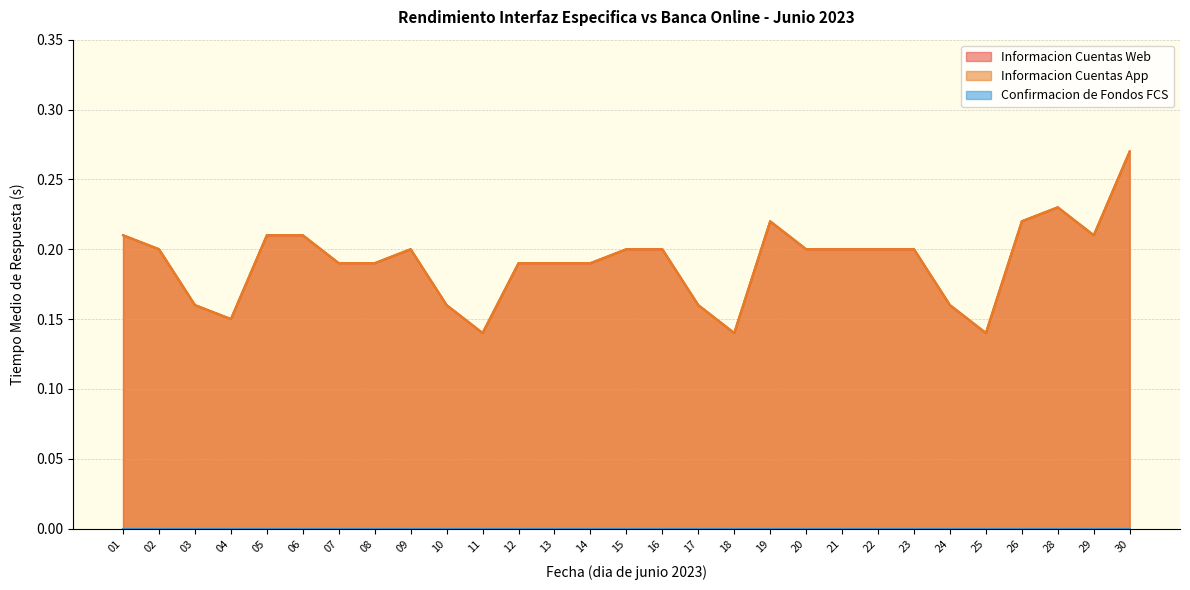

True or false: Informacion Cuentas App and Informacion Cuentas Web intersect in this chart.

False